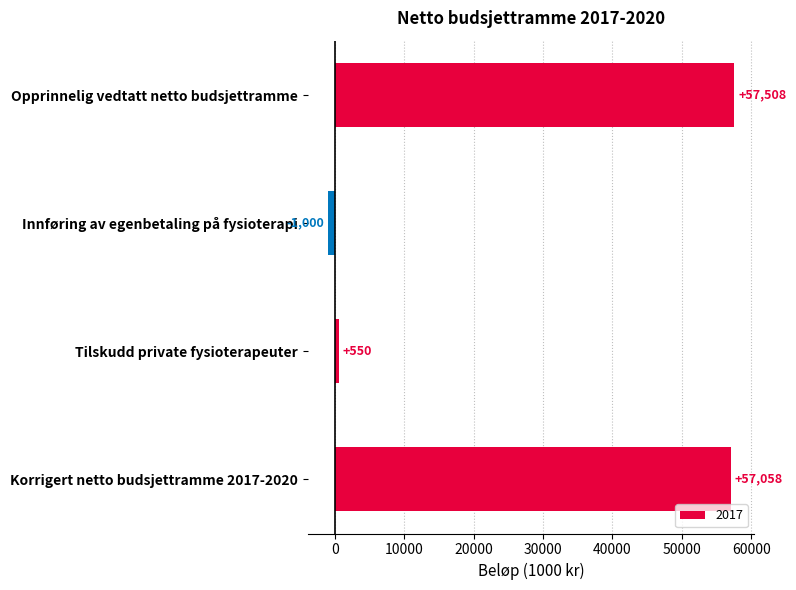

How many values are below 57058?

2